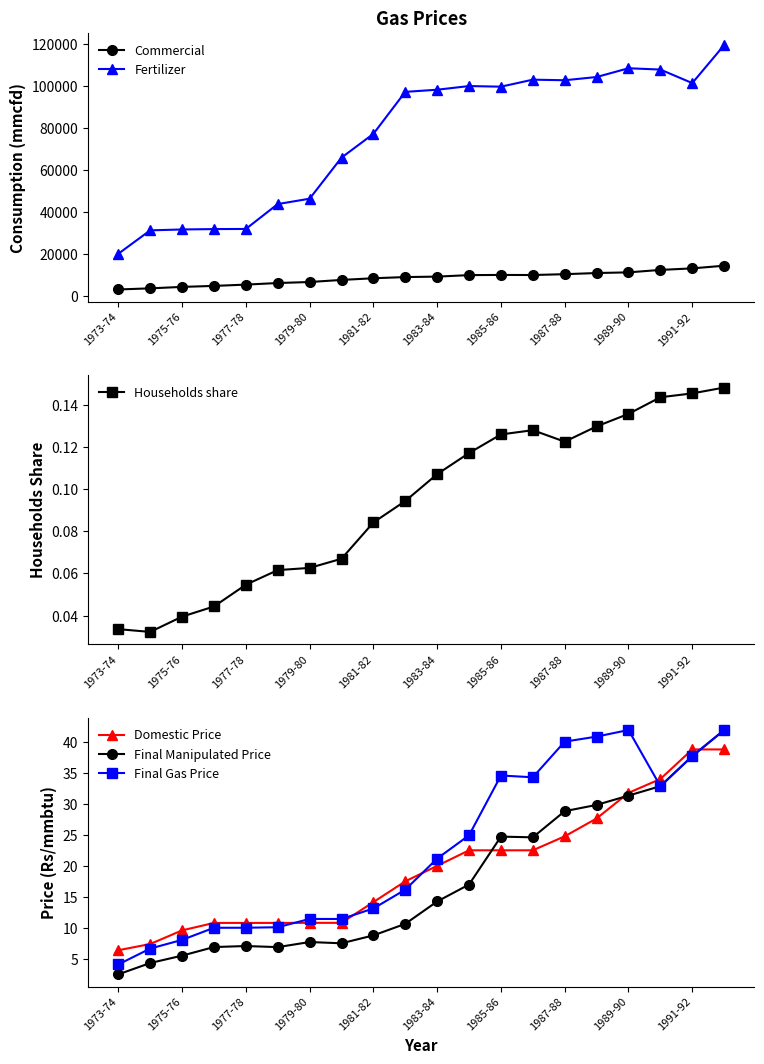

Count the number of data series in this chart.

6